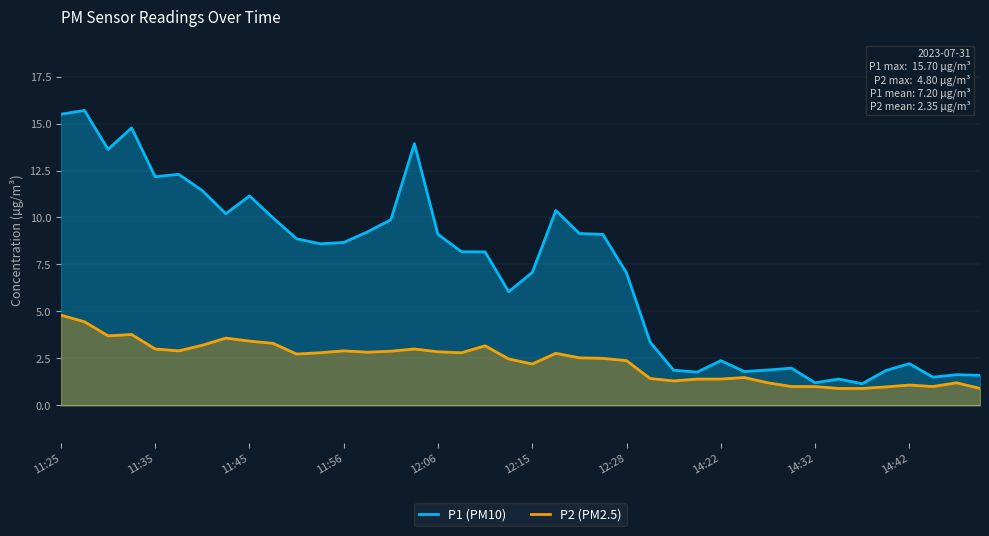

List the series in order of their overall mean, lowest first.

P2 (PM2.5), P1 (PM10)